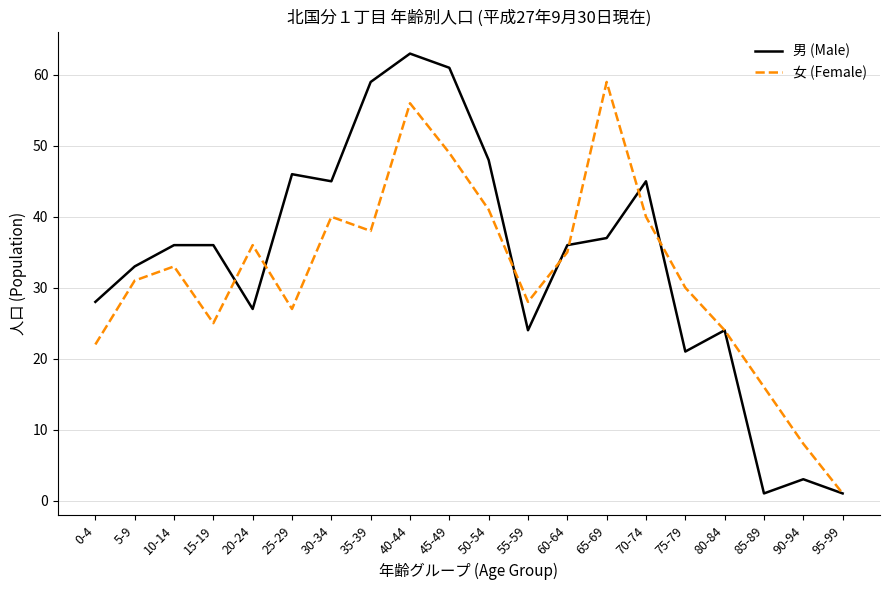

Does the chart have visible grid lines?

Yes